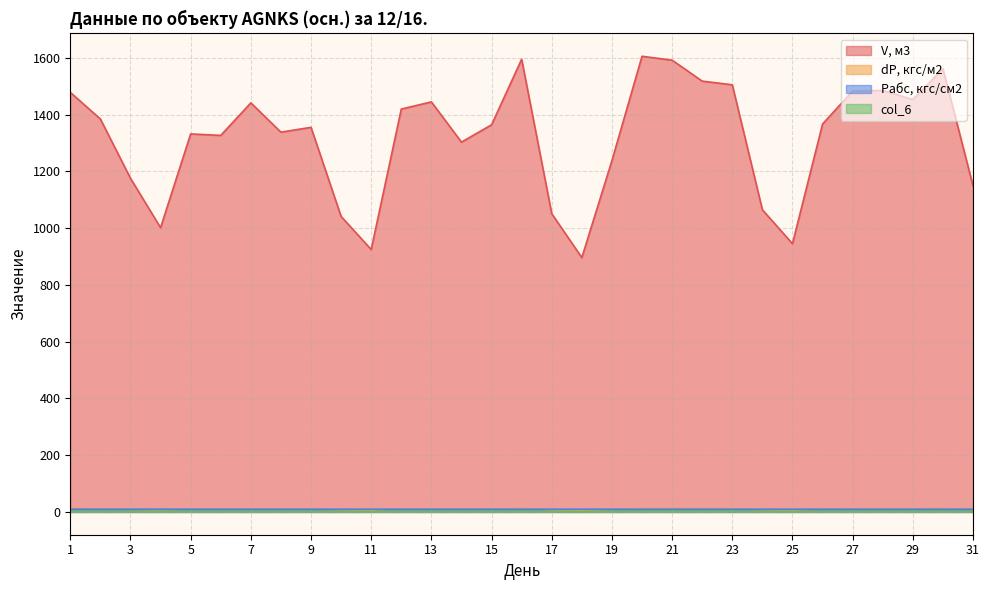

Count the number of categories in the chart.

31